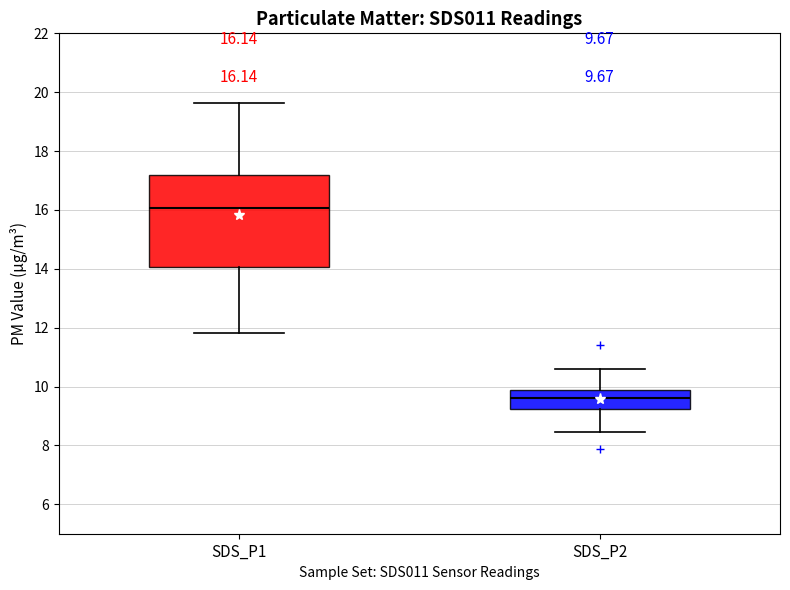

Which box has the highest median line?

SDS_P1